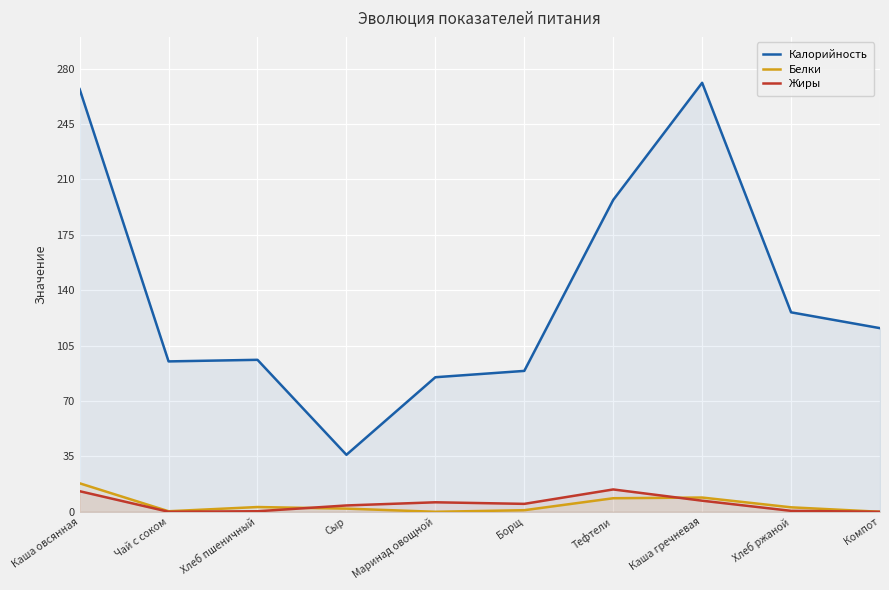

What is the sum of all Жиры values?

50.1